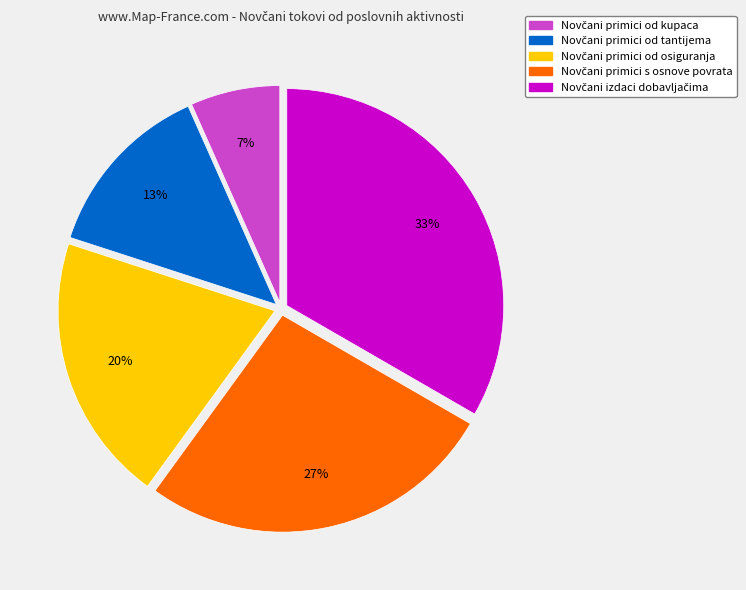

To the nearest percent, what is the average slice percentage?

20%